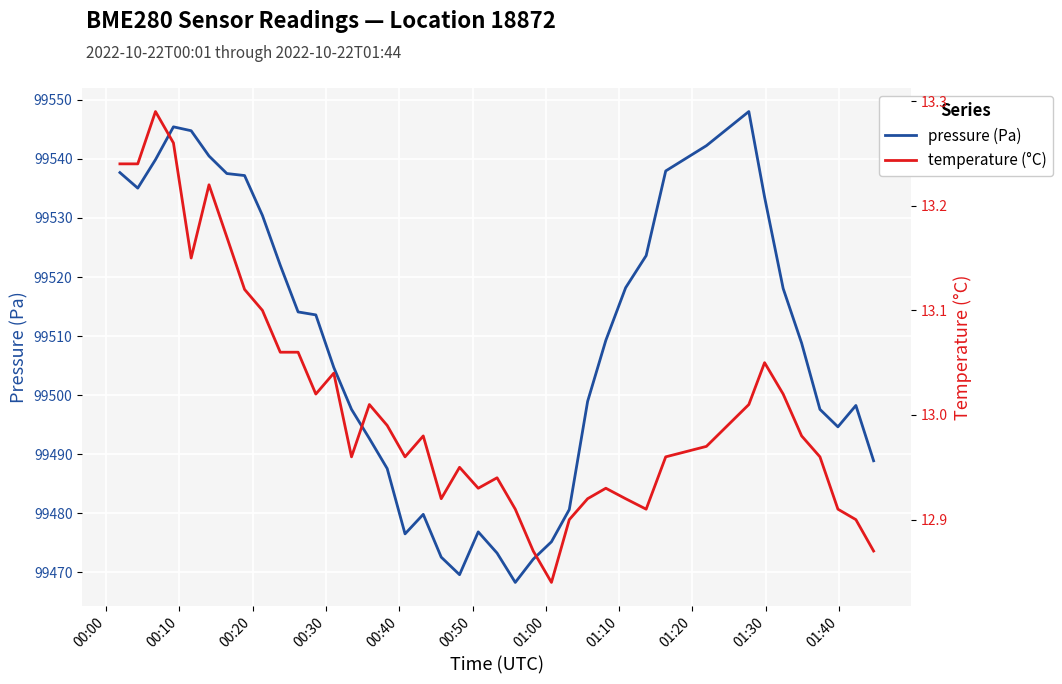

Reading left to right, transcribe all the data shown in this chart.

pressure (Pa): 99537.7	99535.1	99539.9	99545.4	99544.8	99540.5	99537.5	99537.2	99530.4	99522.0	99514.1	99513.6	99504.7	99497.6	99492.7	99487.6	99476.5	99479.8	99472.6	99469.6	99476.8	99473.2	99468.3	99472.2	99475.2	99480.6	99498.9	99509.3	99518.2	99523.6	99538.0	99542.2	99548.0	99533.5	99518.1	99508.8	99497.6	99494.6	99498.2	99488.9
temperature (°C): 13.2	13.2	13.3	13.3	13.2	13.2	13.2	13.1	13.1	13.1	13.1	13.0	13.0	13.0	13.0	13.0	13.0	13.0	12.9	12.9	12.9	12.9	12.9	12.9	12.8	12.9	12.9	12.9	12.9	12.9	13.0	13.0	13.0	13.1	13.0	13.0	13.0	12.9	12.9	12.9